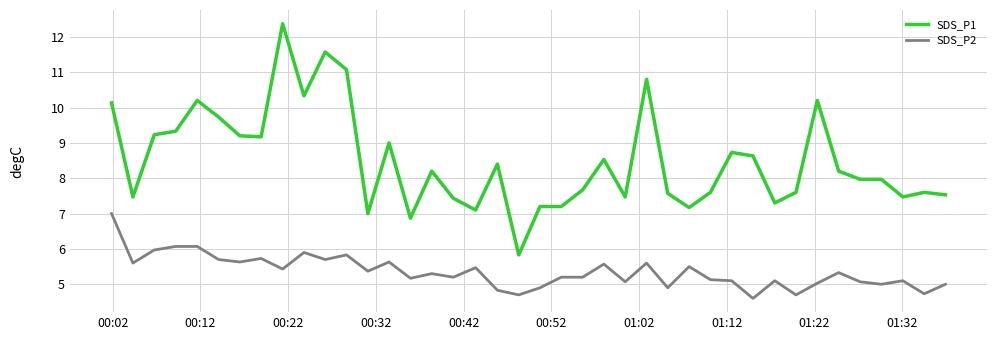

Which series has the widest spread of values?

SDS_P1